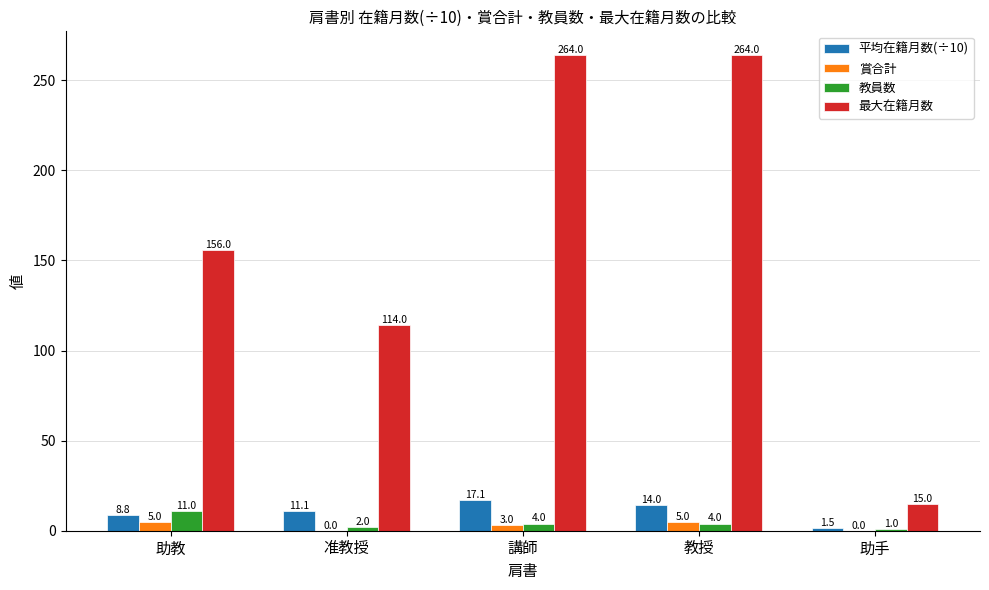

What is the sum of all 平均在籍月数(÷10) values?

52.5